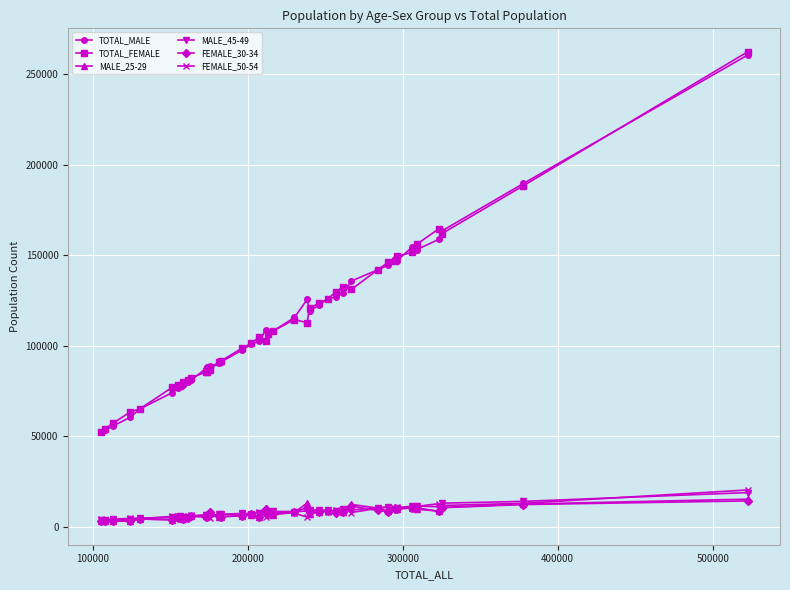

What is the maximum value shown in the chart?

262195